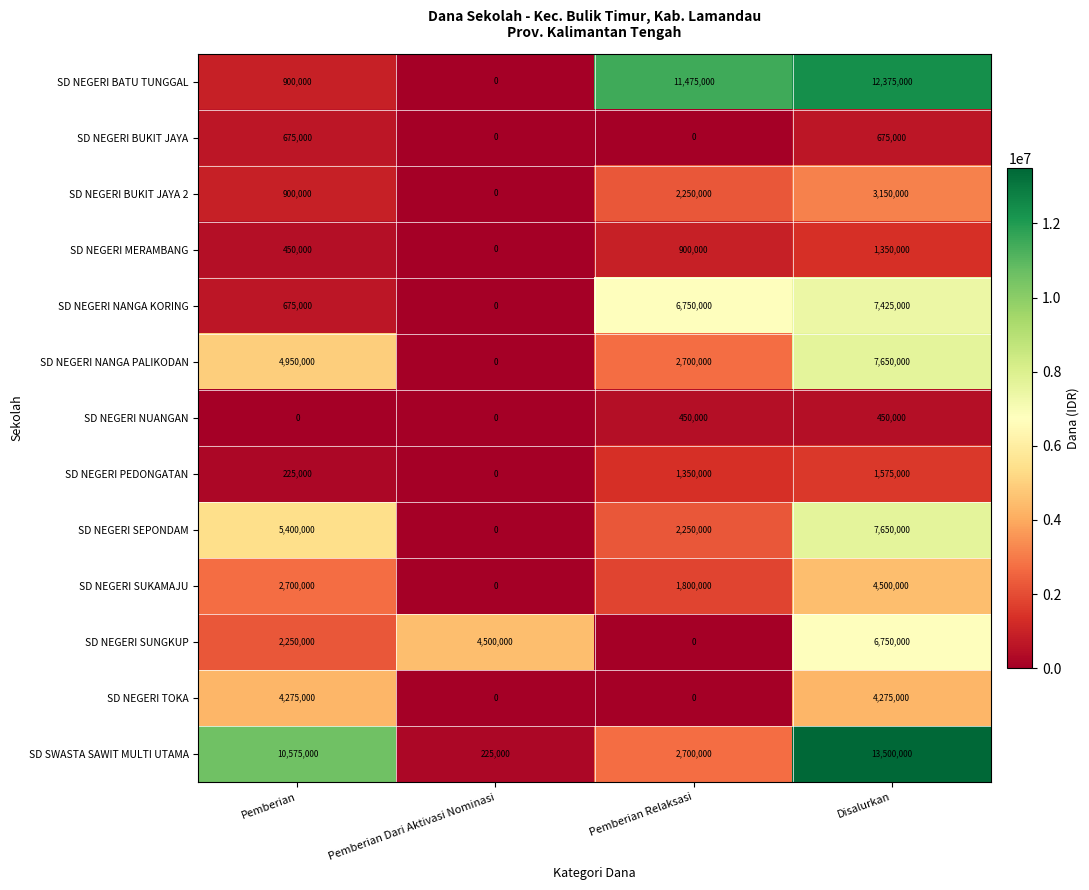

What is the average value of the SD NEGERI BATU TUNGGAL series?

6187500